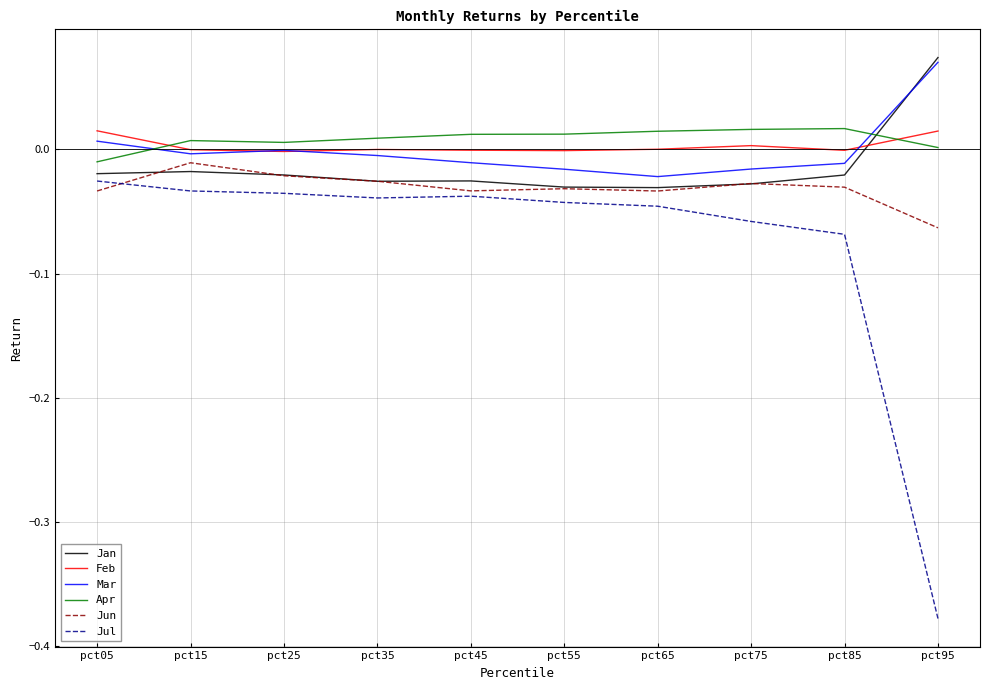

Is it true that Mar equals 0.0 at pct95?

False